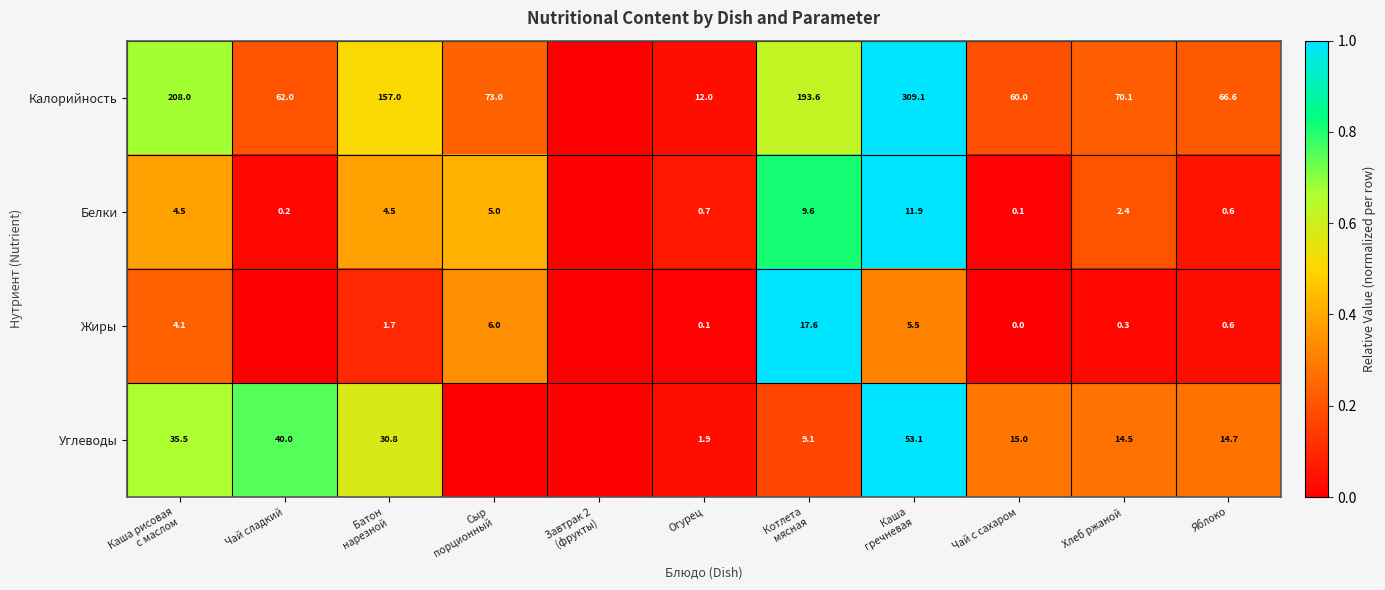

At how many categories does at least one series exceed 0?

10